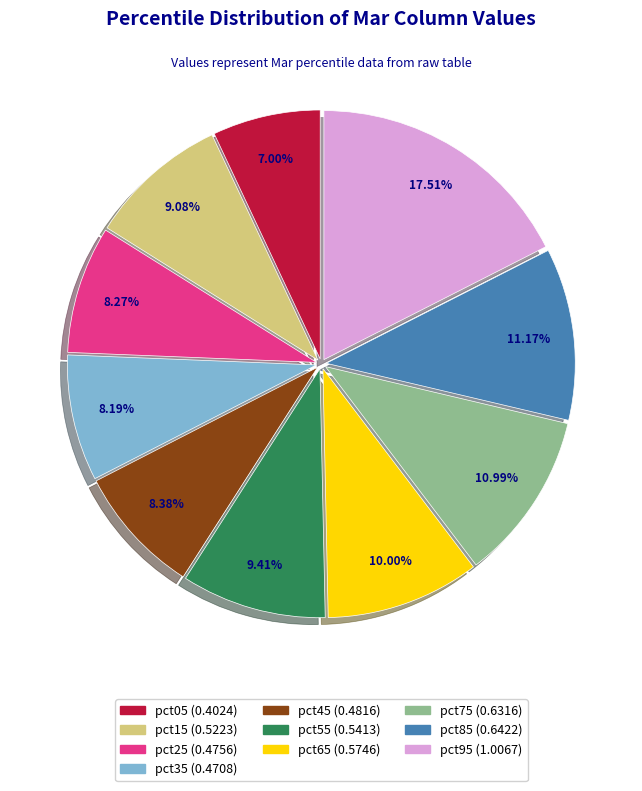

What percentage is the pct95 slice, to the nearest percent?

18%